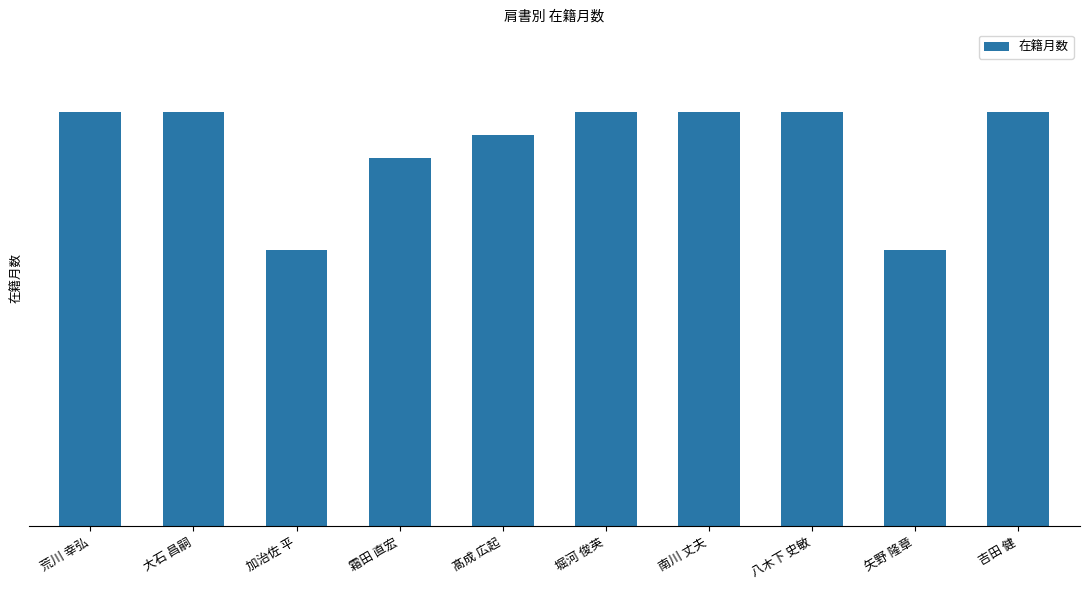

Does the chart contain any negative values?

No